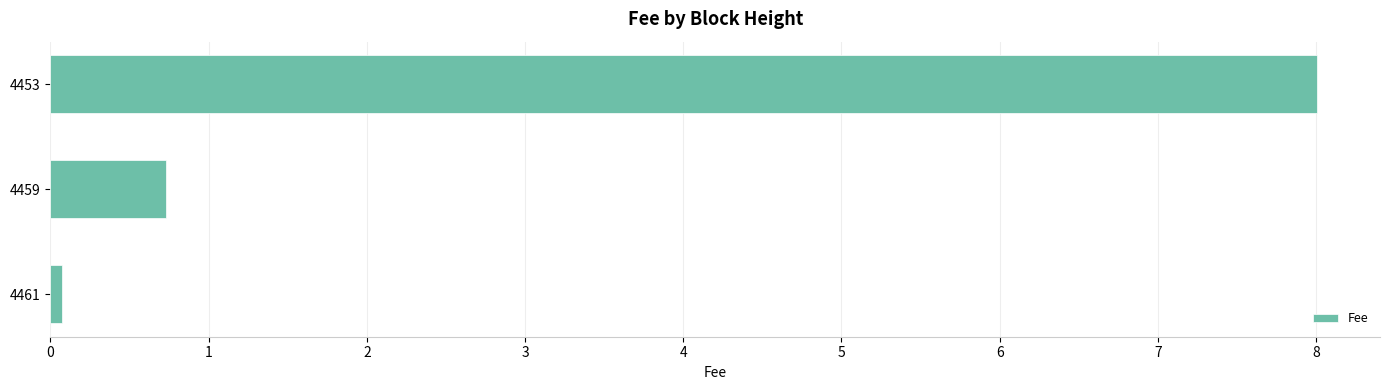

Between 4459 and 4453, which is larger?

4453